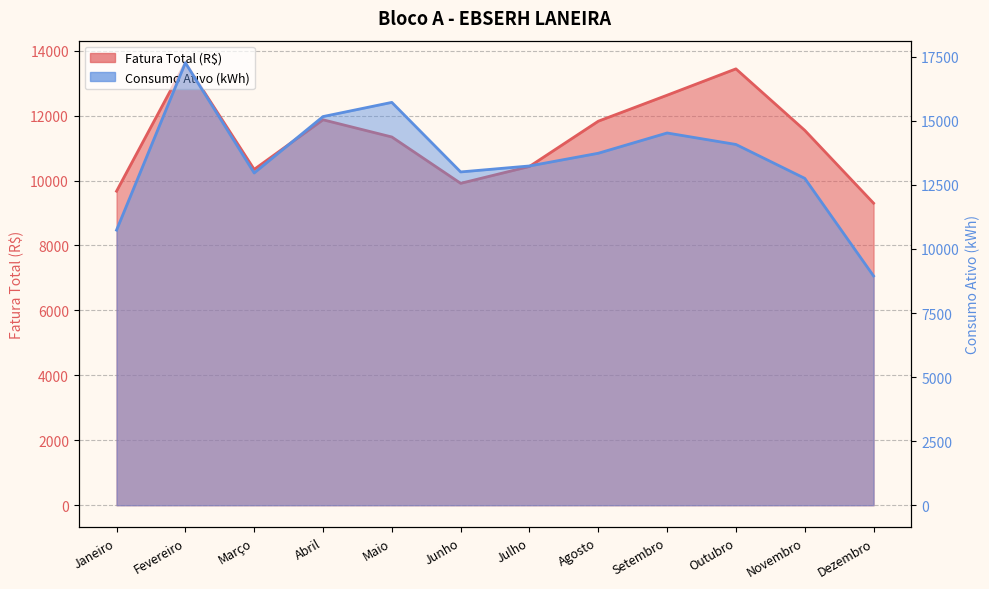

Is the value of Fatura Total (R$) at Agosto greater than the value of Consumo Ativo (kWh) at Março?

No